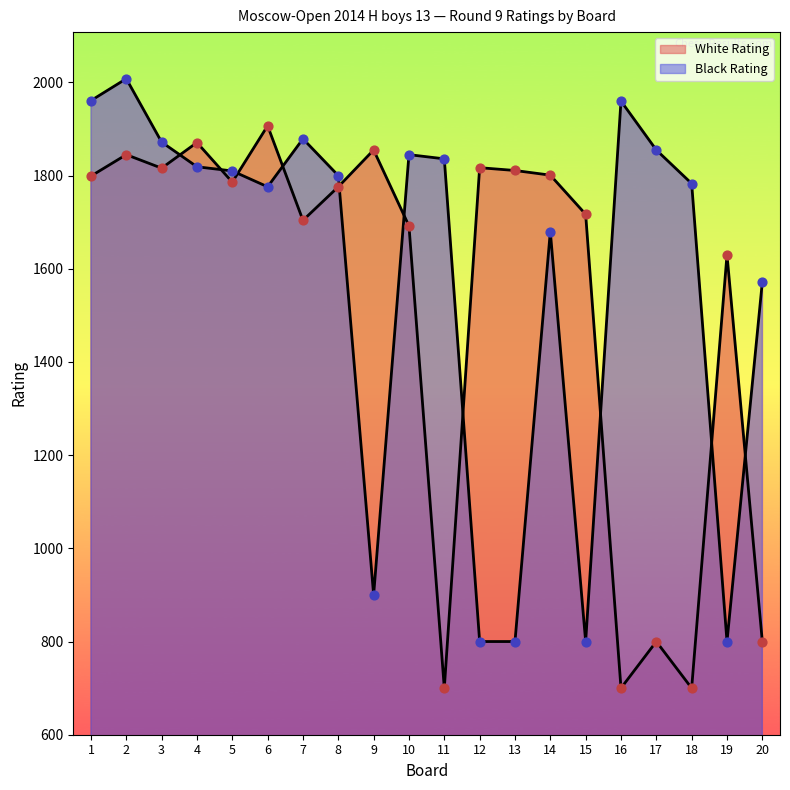

Which series has the largest Y range (max minus min)?

Black Rating